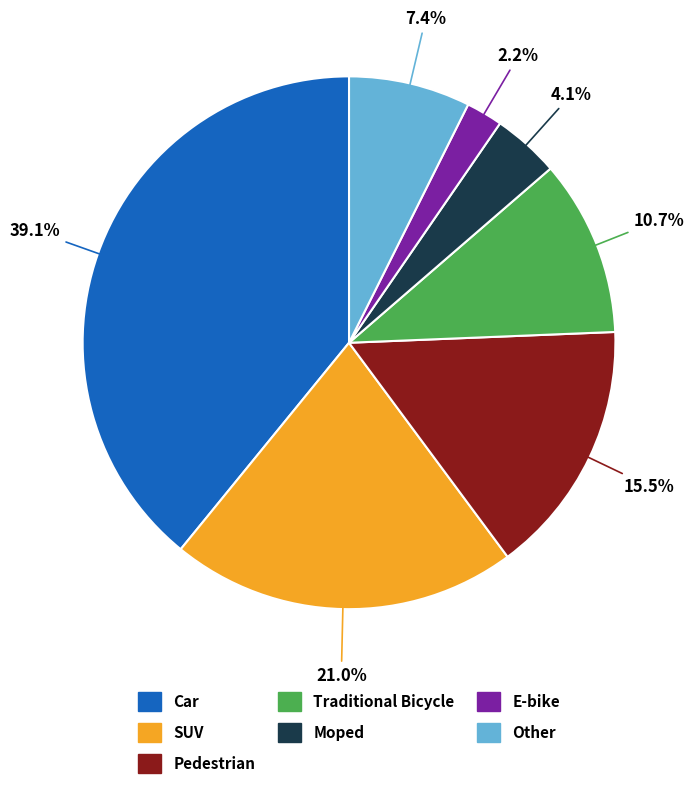

To the nearest percent, what is the combined percentage of Traditional Bicycle and E-bike?

13%